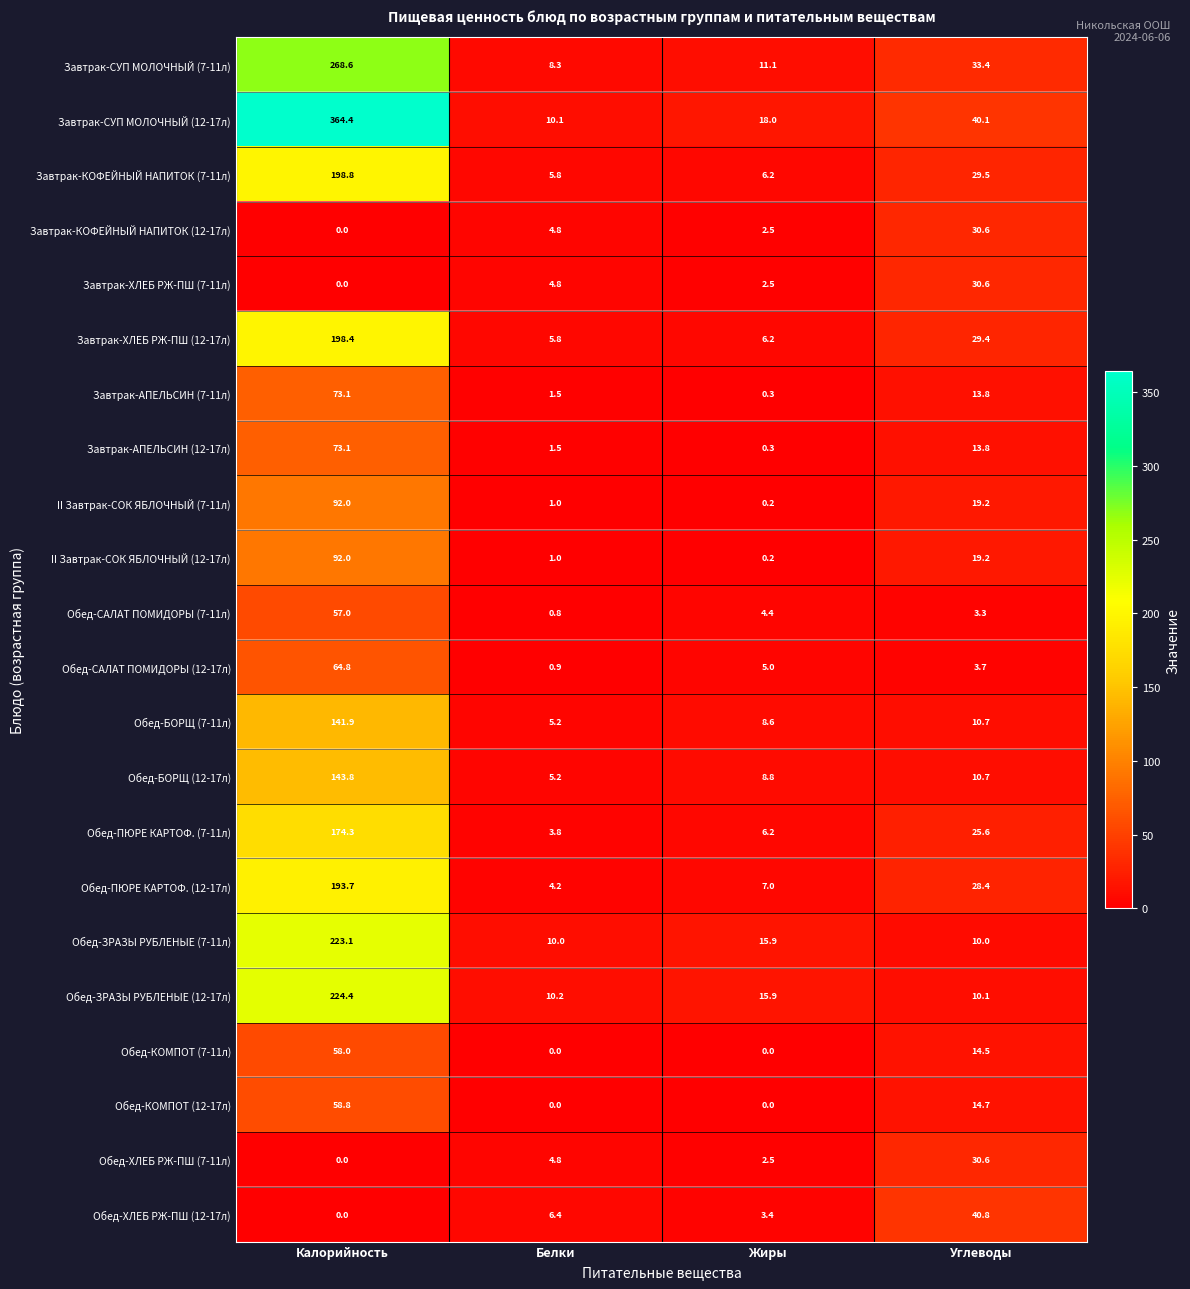

Which series has the largest range (max minus min)?

Завтрак-СУП МОЛОЧНЫЙ (12-17л)